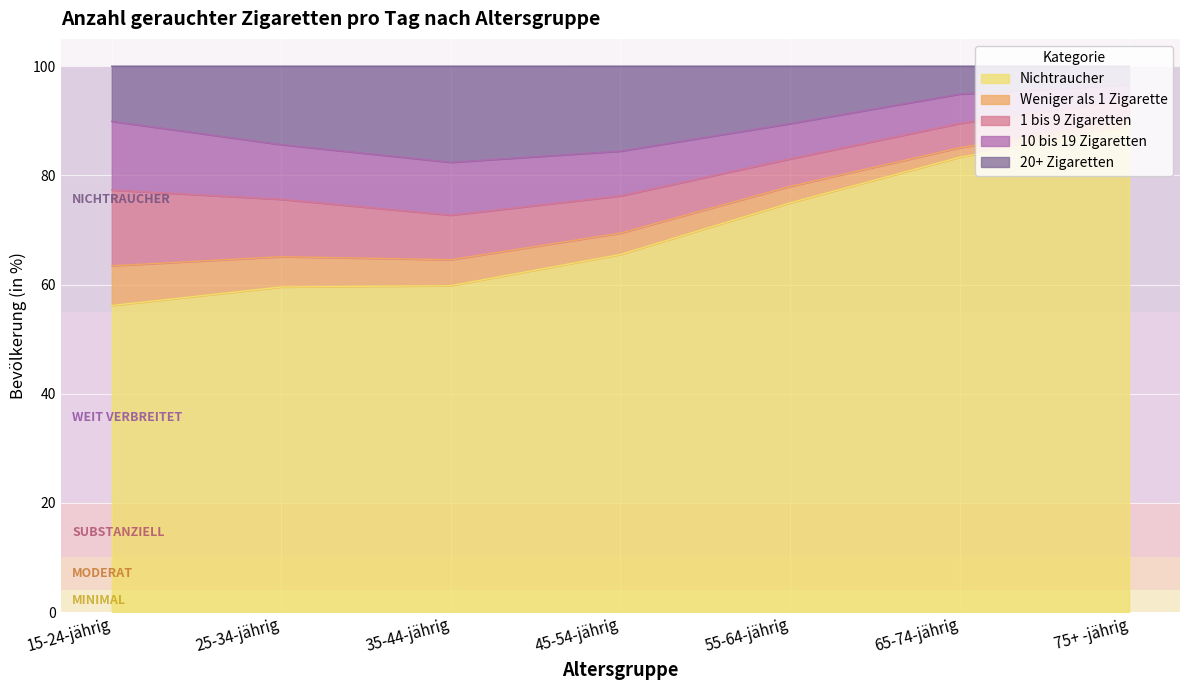

True or false: 10 bis 19 Zigaretten and 20+ Zigaretten cross at least once.

True